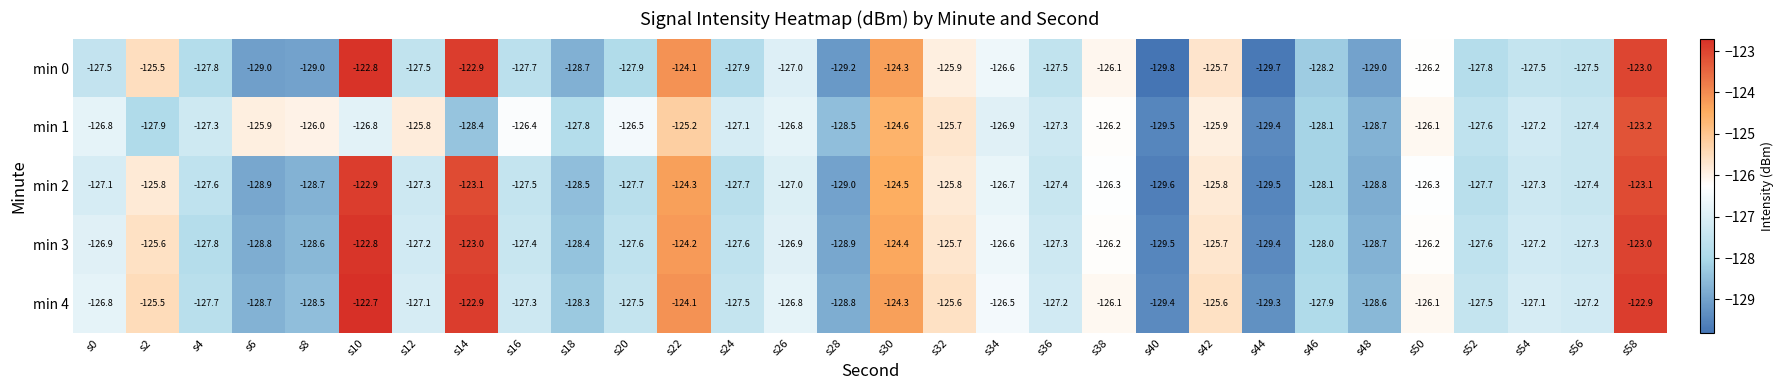

What is the spread (max minus min) of values at s4?

0.5